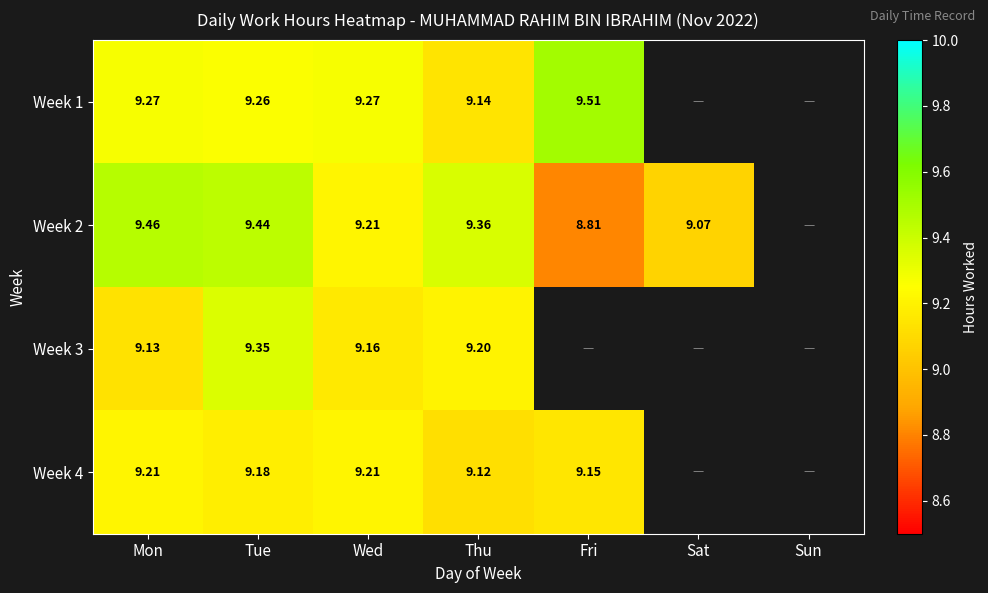

What is the minimum value for Week 1?

9.1